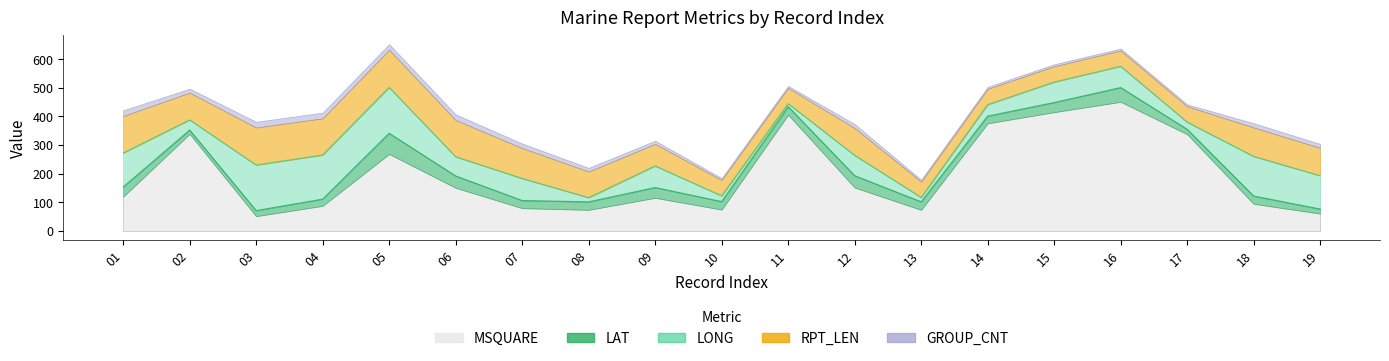

Between 06 and 16, which series saw the biggest shift?

MSQUARE